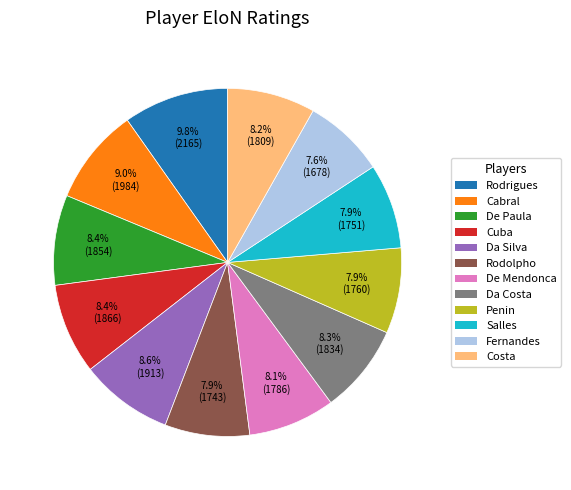

How many slices are in this pie chart?

12